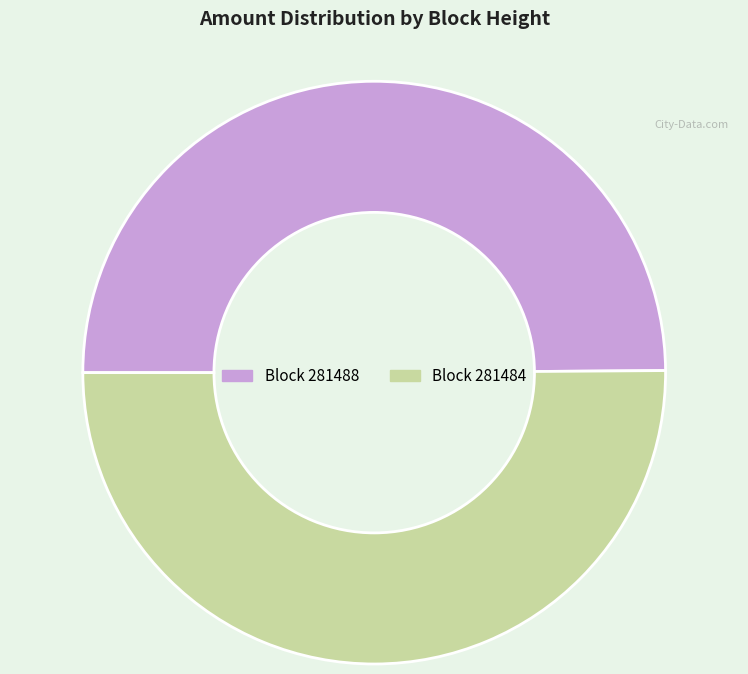

Which category has the biggest portion of the pie?

281484